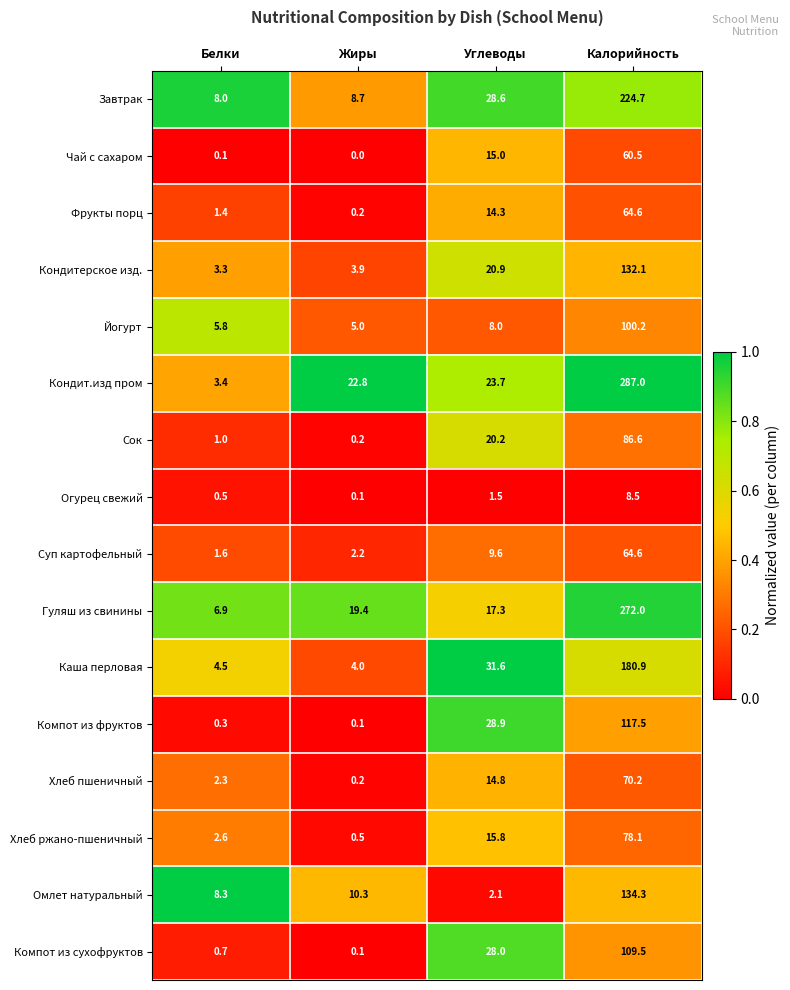

What is the difference between the maximum and minimum values in the Фрукты порц series?

64.4